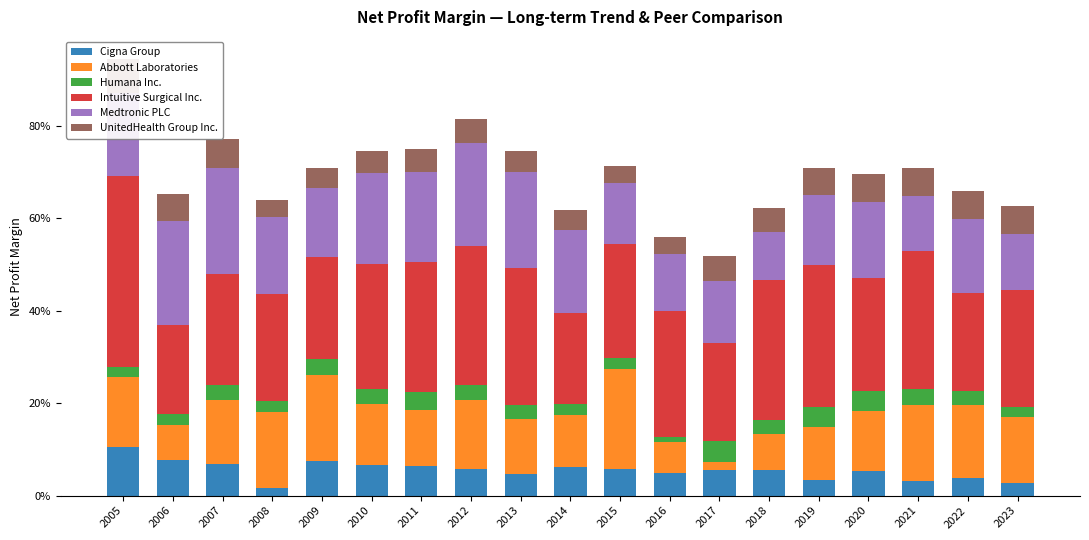

The value of UnitedHealth Group Inc. at 2009 is 0.0. True or false?

False